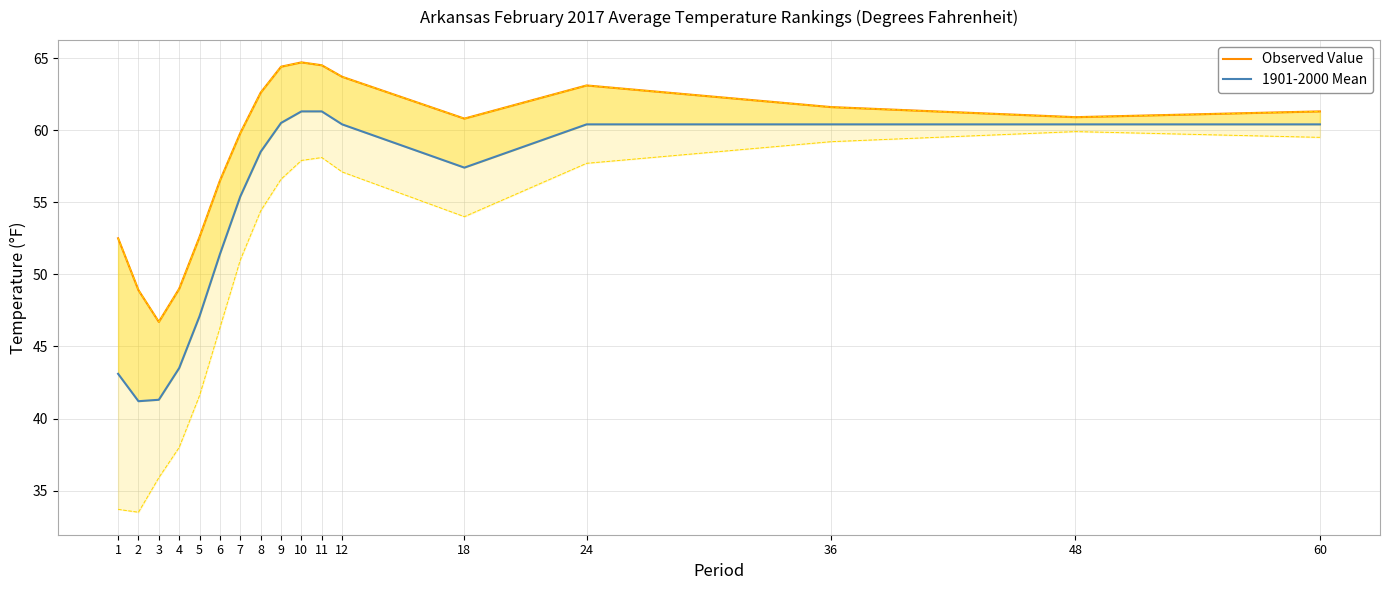

Reading left to right, what are all the values shown in this chart?

Observed Value: 52.5	48.9	46.7	49.0	52.6	56.5	59.8	62.6	64.4	64.7	64.5	63.7	60.8	63.1	61.6	60.9	61.3
1901-2000 Mean: 43.1	41.2	41.3	43.5	47.1	51.4	55.4	58.5	60.5	61.3	61.3	60.4	57.4	60.4	60.4	60.4	60.4